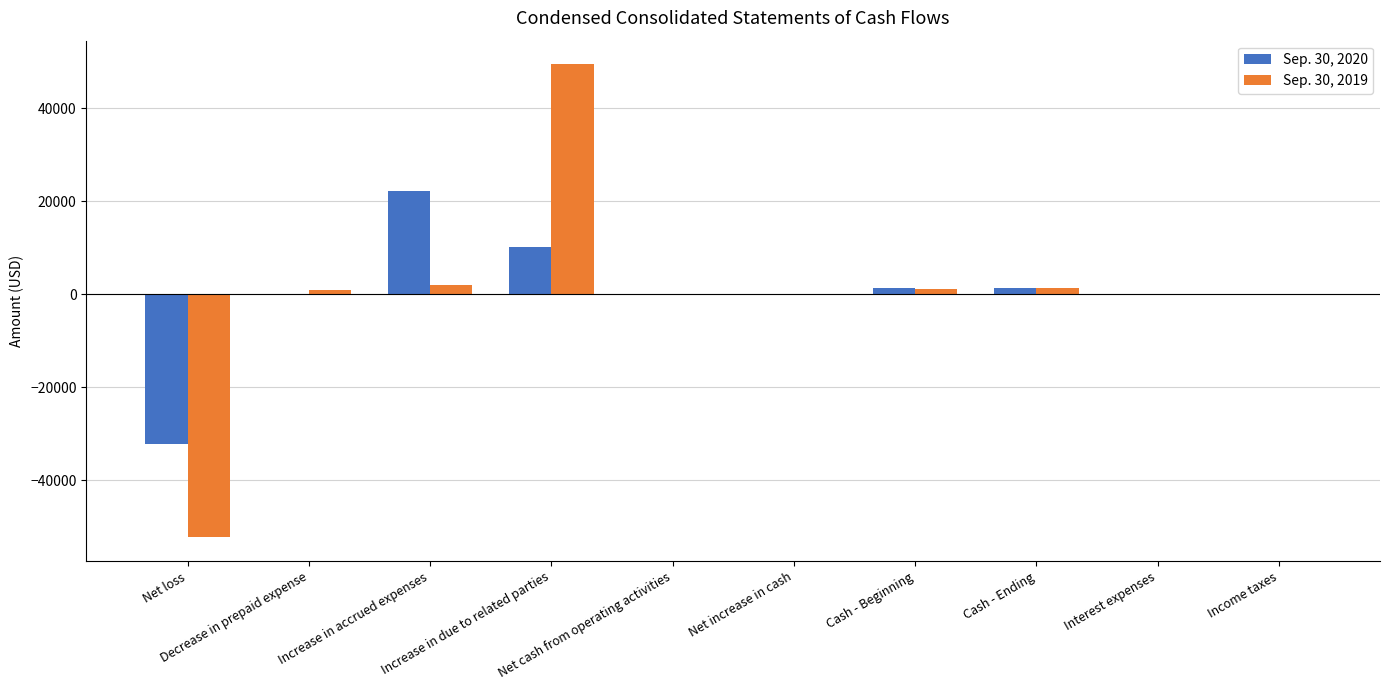

What is the sum of the Sep. 30, 2019 values at Cash - Ending and Net loss?

-50978